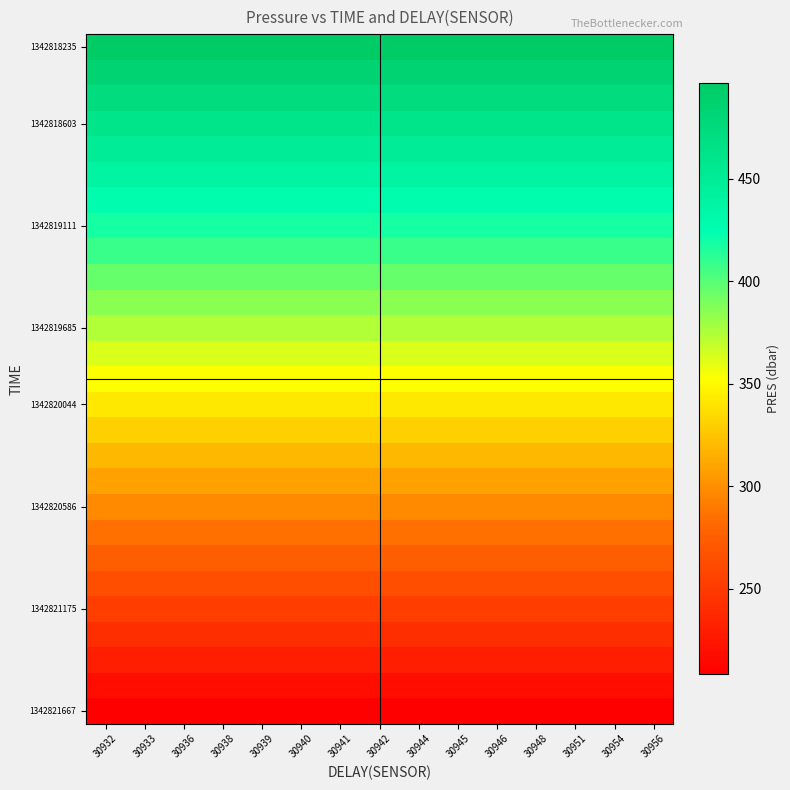

At how many categories does at least one series exceed 318?

15